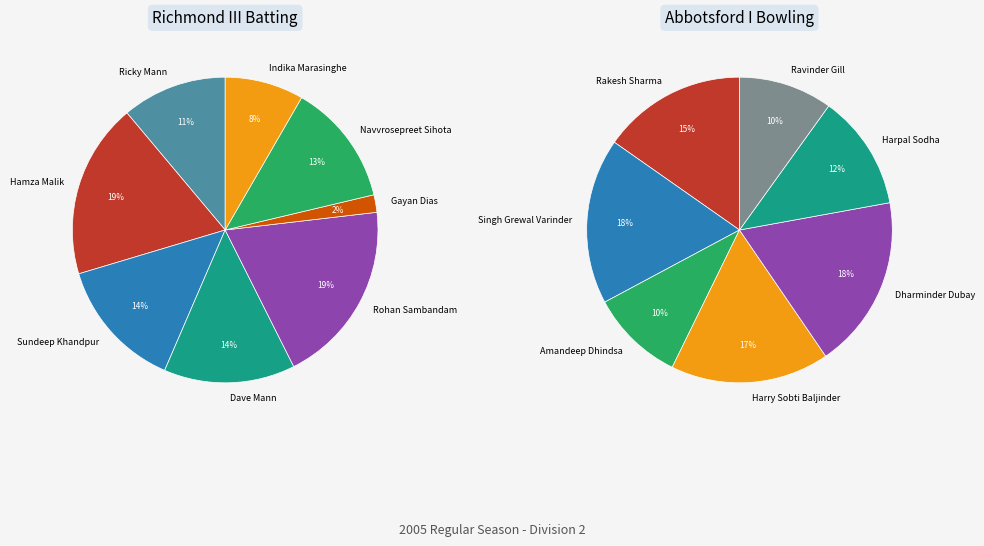

Is it true that Indika Marasinghe is 16% of the pie?

False